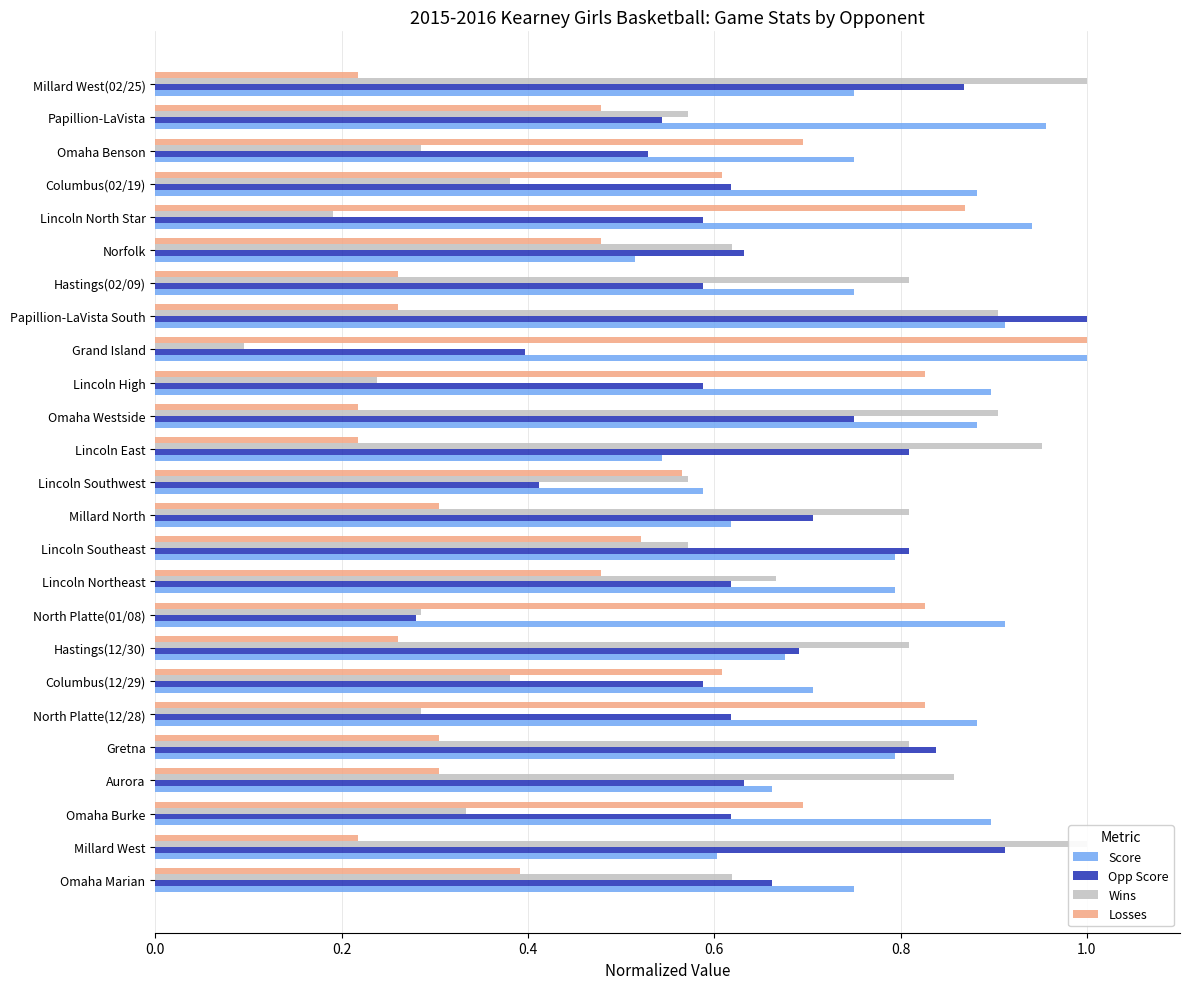

Which series has the widest spread of values?

Wins